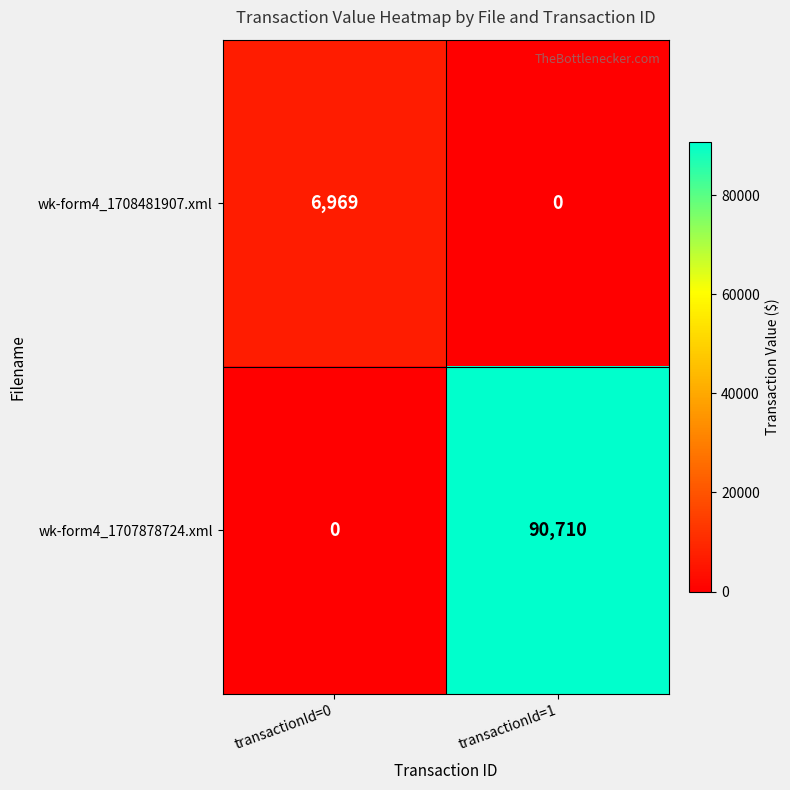

List the series in order of their overall mean, highest first.

wk-form4_1707878724.xml, wk-form4_1708481907.xml